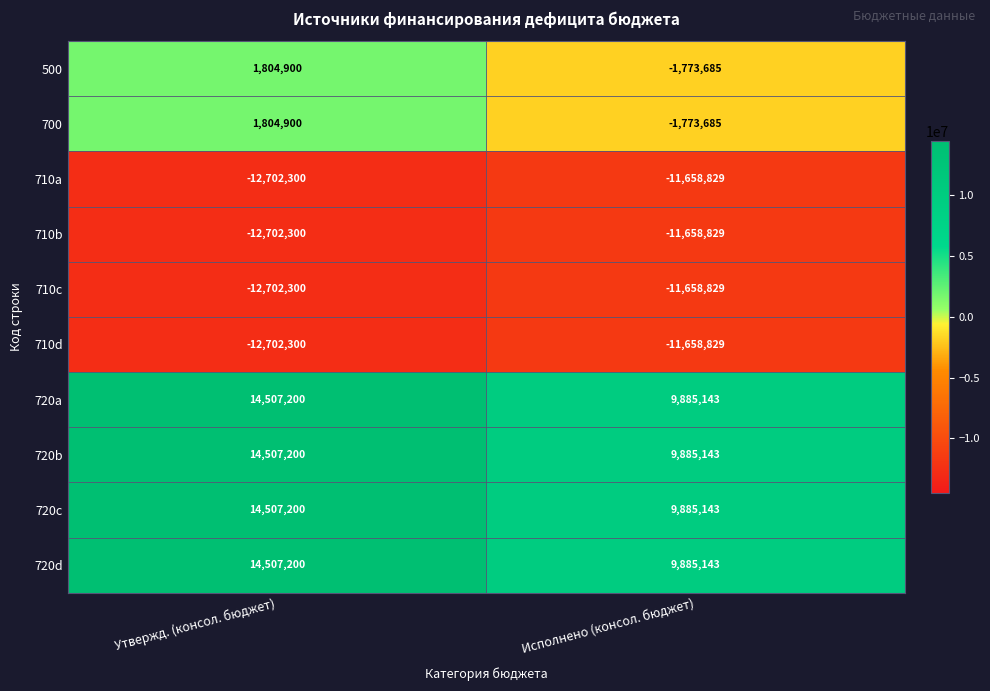

Reading right to left, what are all the values shown in this chart?

500: Исполнено (консол. бюджет)=-1773685	Утвержд. (консол. бюджет)=1804900
700: Исполнено (консол. бюджет)=-1773685	Утвержд. (консол. бюджет)=1804900
710a: Исполнено (консол. бюджет)=-11658829	Утвержд. (консол. бюджет)=-12702300
710b: Исполнено (консол. бюджет)=-11658829	Утвержд. (консол. бюджет)=-12702300
710c: Исполнено (консол. бюджет)=-11658829	Утвержд. (консол. бюджет)=-12702300
710d: Исполнено (консол. бюджет)=-11658829	Утвержд. (консол. бюджет)=-12702300
720a: Исполнено (консол. бюджет)=9885143	Утвержд. (консол. бюджет)=14507200
720b: Исполнено (консол. бюджет)=9885143	Утвержд. (консол. бюджет)=14507200
720c: Исполнено (консол. бюджет)=9885143	Утвержд. (консол. бюджет)=14507200
720d: Исполнено (консол. бюджет)=9885143	Утвержд. (консол. бюджет)=14507200